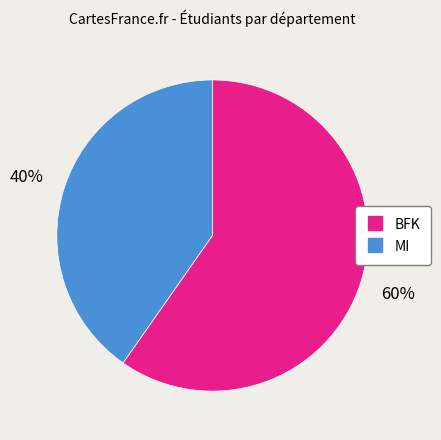

Between BFK and MI, which is larger?

BFK